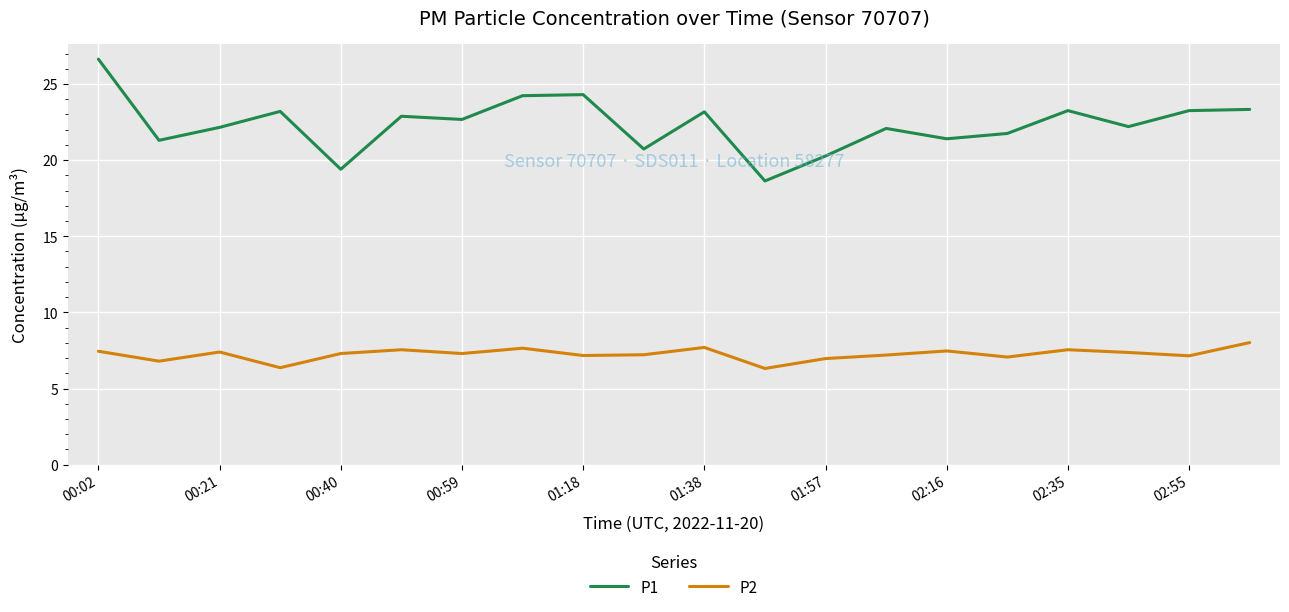

List the series in order of their peak value, lowest first.

P2, P1